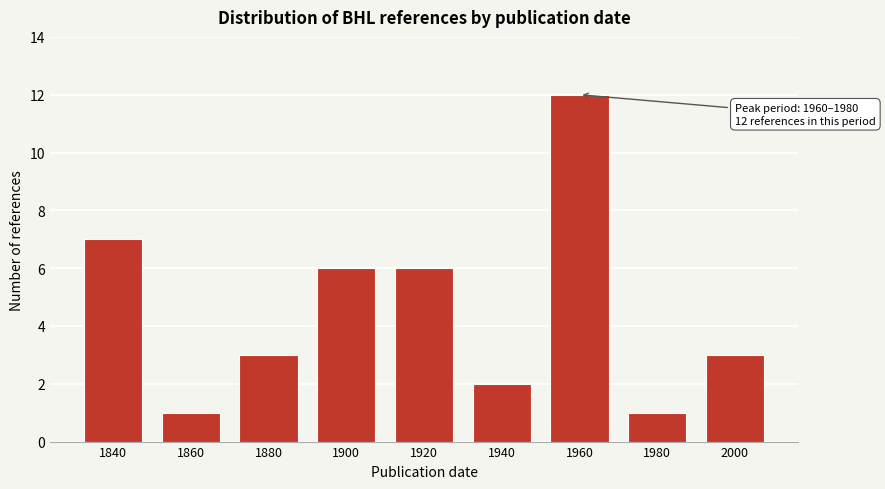

Reading right to left, transcribe all the data shown in this chart.

3	1	12	2	6	6	3	1	7